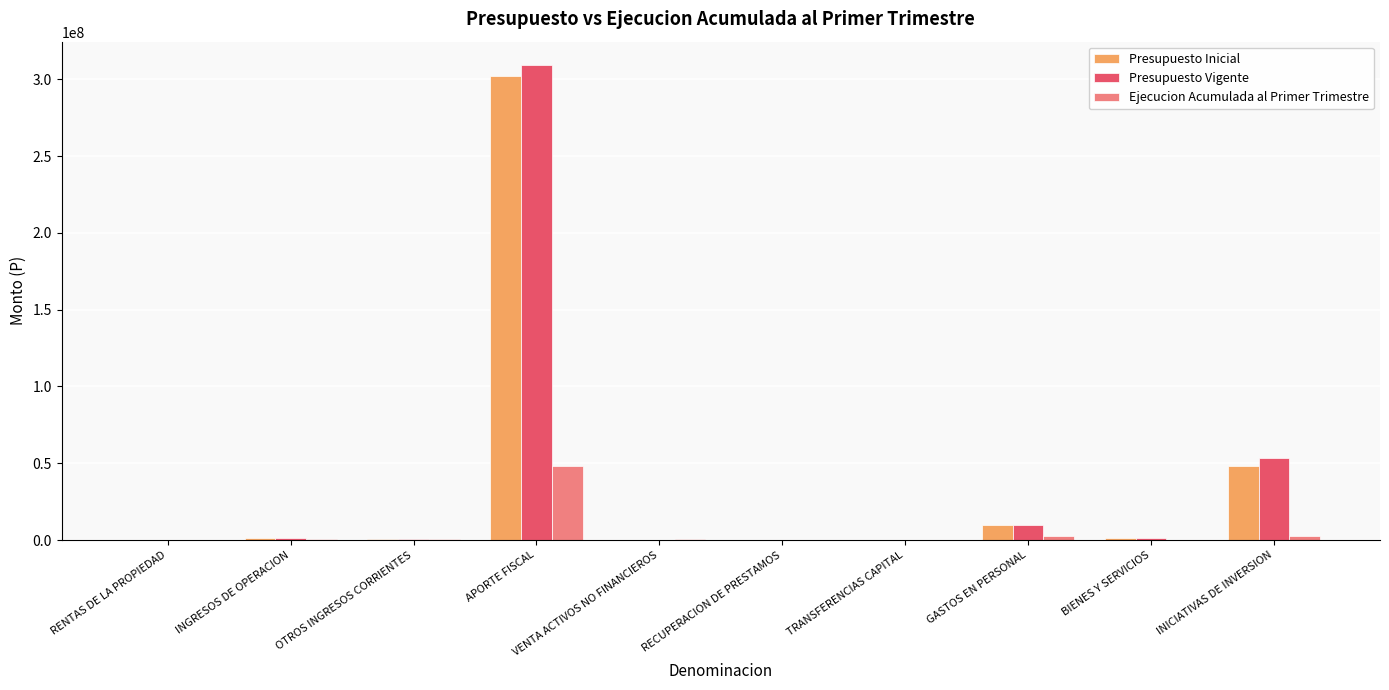

Is it true that Ejecucion Acumulada al Primer Trimestre equals 15865433 at TRANSFERENCIAS CAPITAL?

False